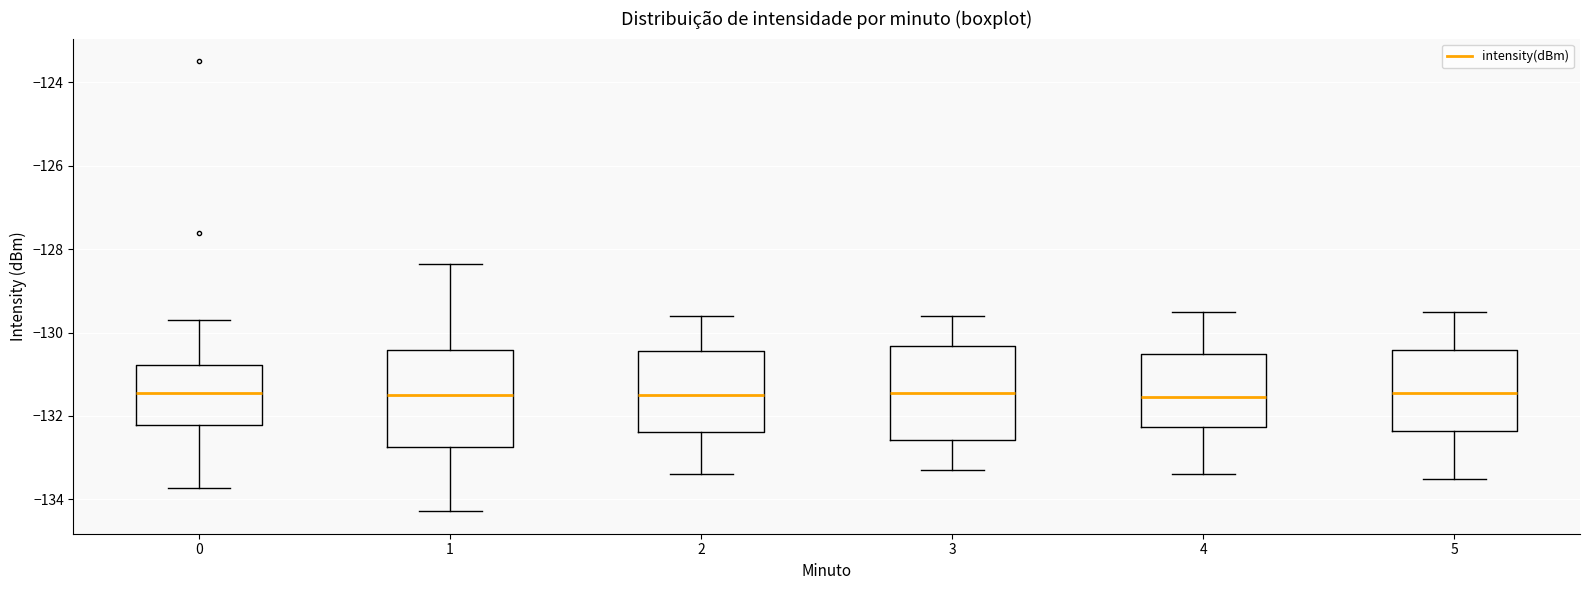

Where does the upper whisker of the box at x = 2 end on the y-axis? The values are not printed on the chart, so give them approximately, as read against the axis.

-129.6